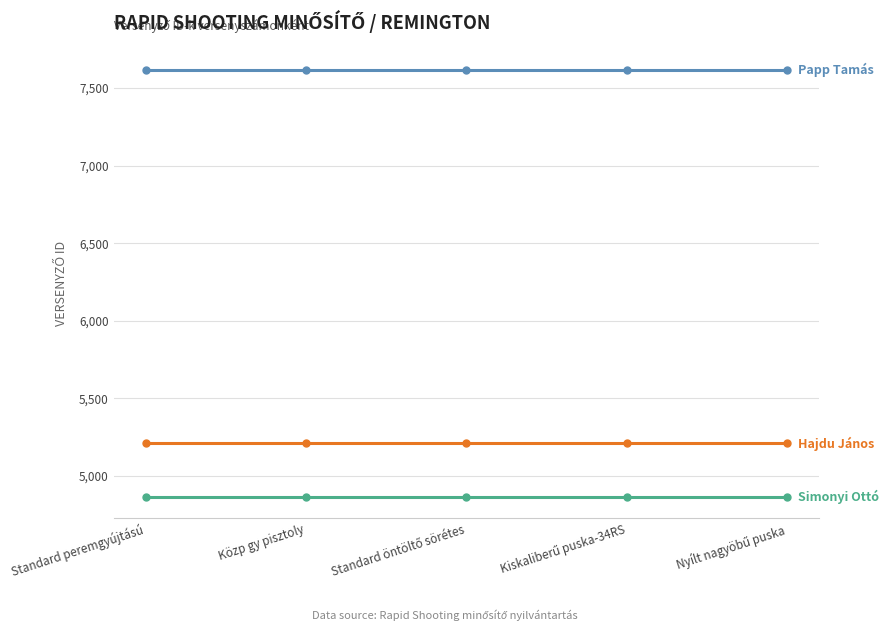

What is the total value across all series at Standard peremgyújtású?

17691